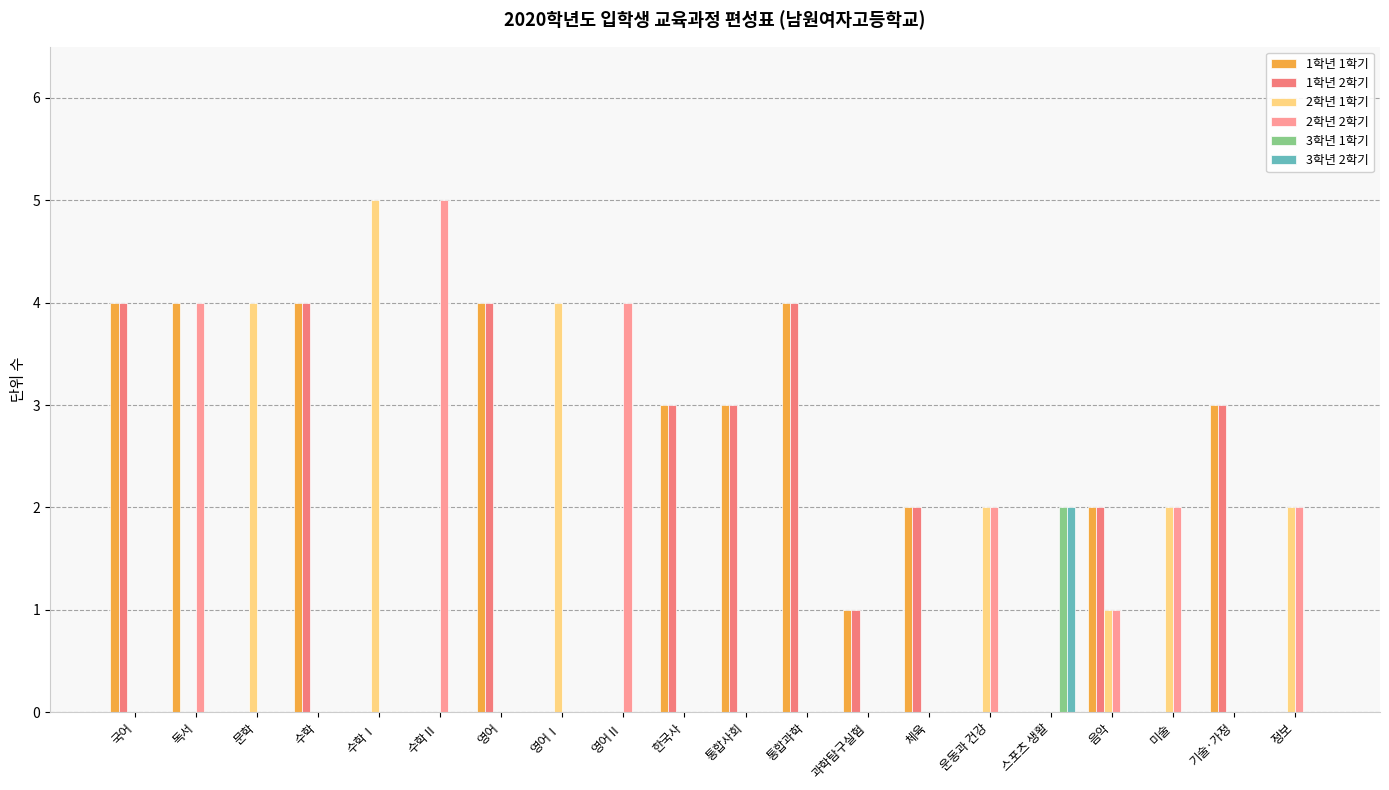

Where does the 1학년 1학기 series first go above 2?

국어